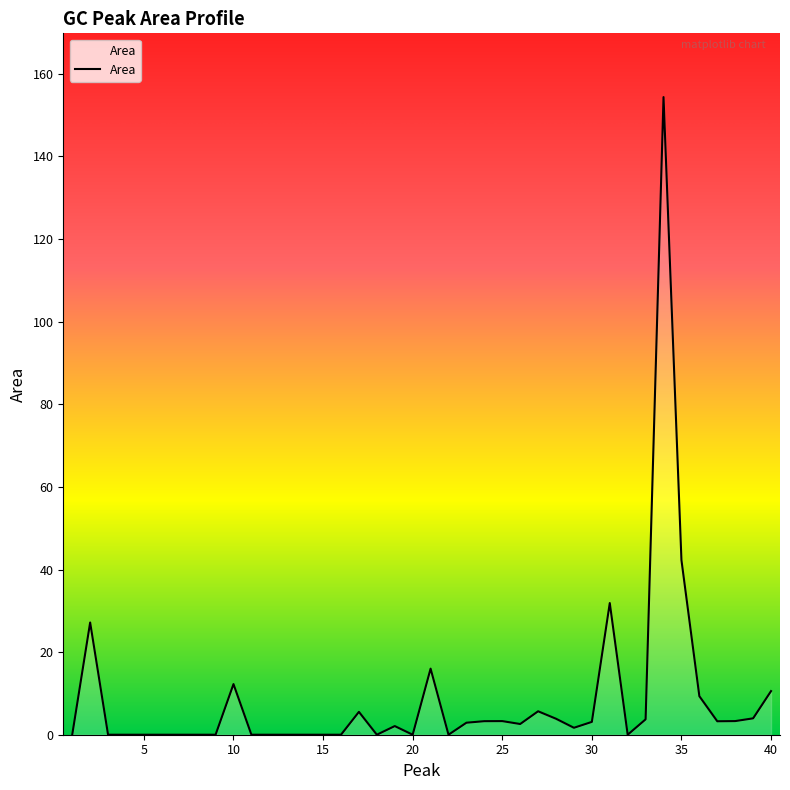

Does the chart display data point markers on the line(s)?

No